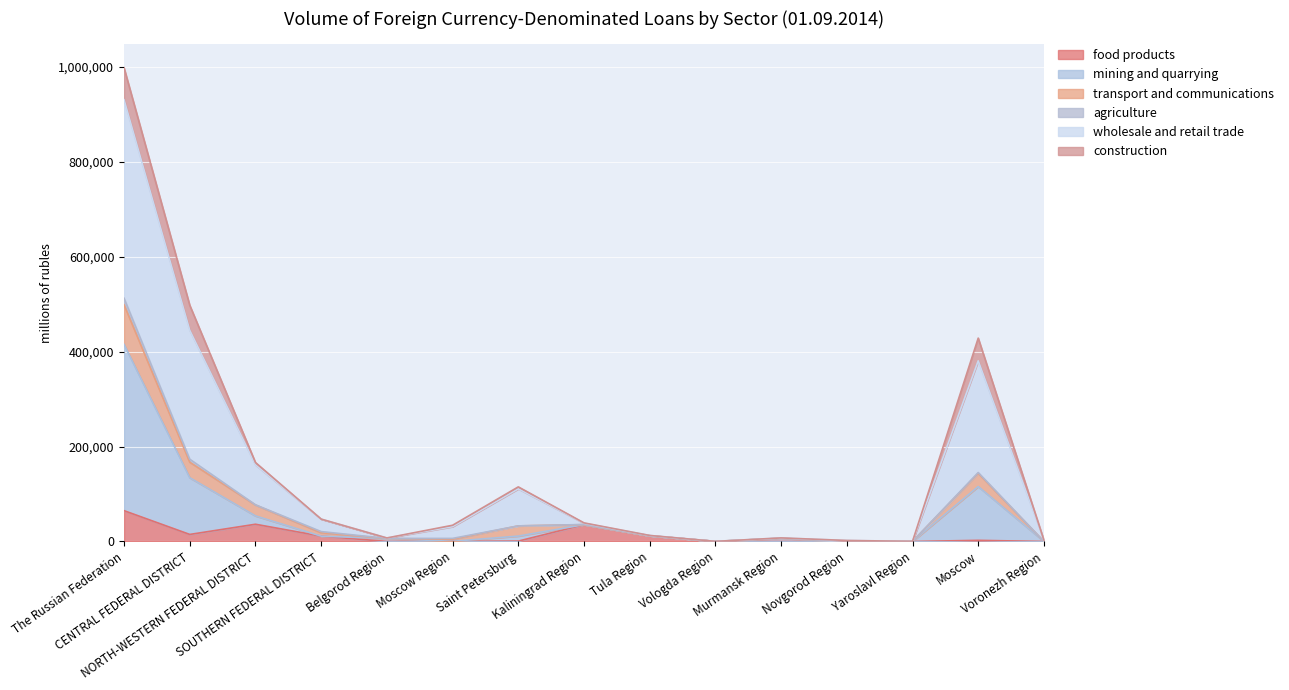

Which series has the largest range (max minus min)?

wholesale and retail trade